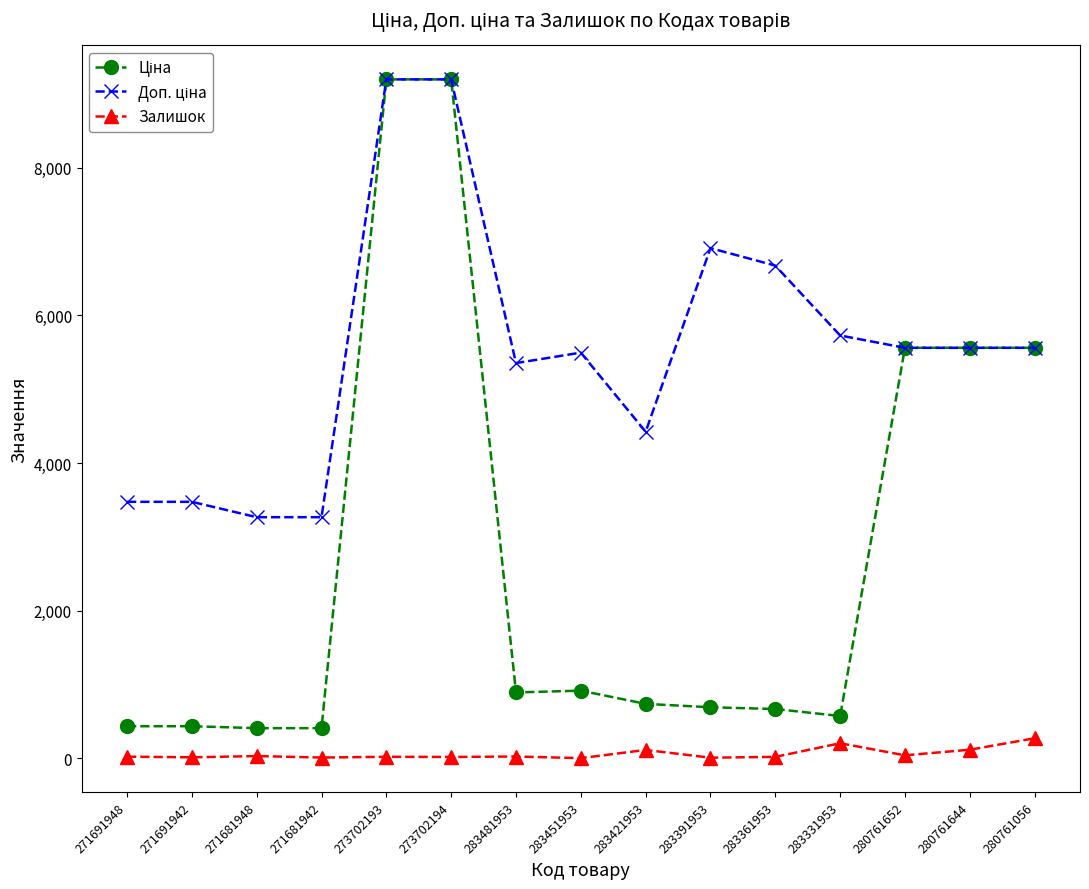

What is the maximum value shown in the chart?

9196.3